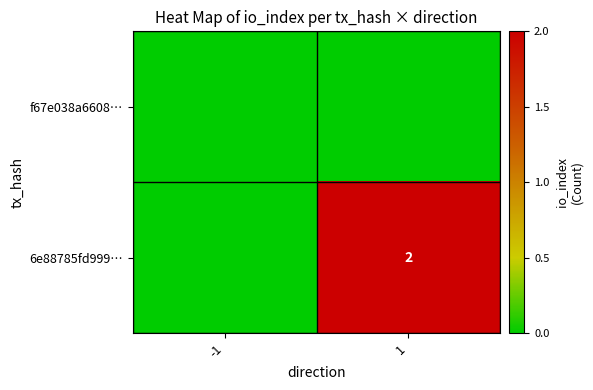

Is the value of f67e038a6608… at -1 greater than the value of 6e88785fd999… at -1?

No